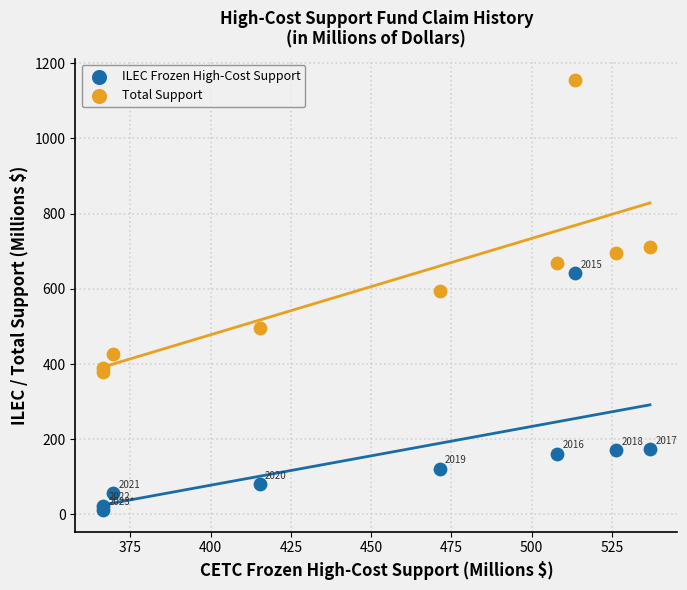

What are all the series names shown in the legend?

ILEC Frozen High-Cost Support, Total Support